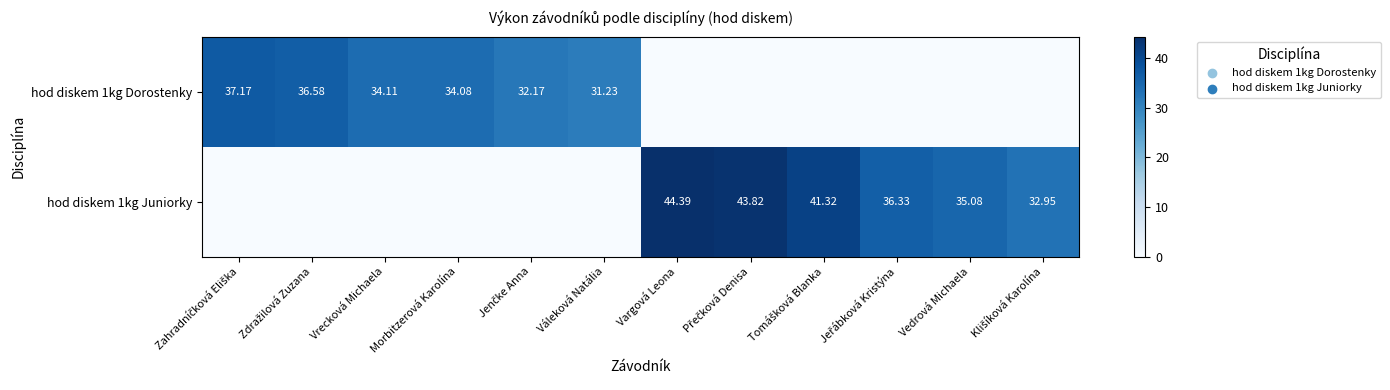

Which series changed the most between Zahradníčková Eliška and Jeřábková Kristýna?

hod diskem 1kg Dorostenky